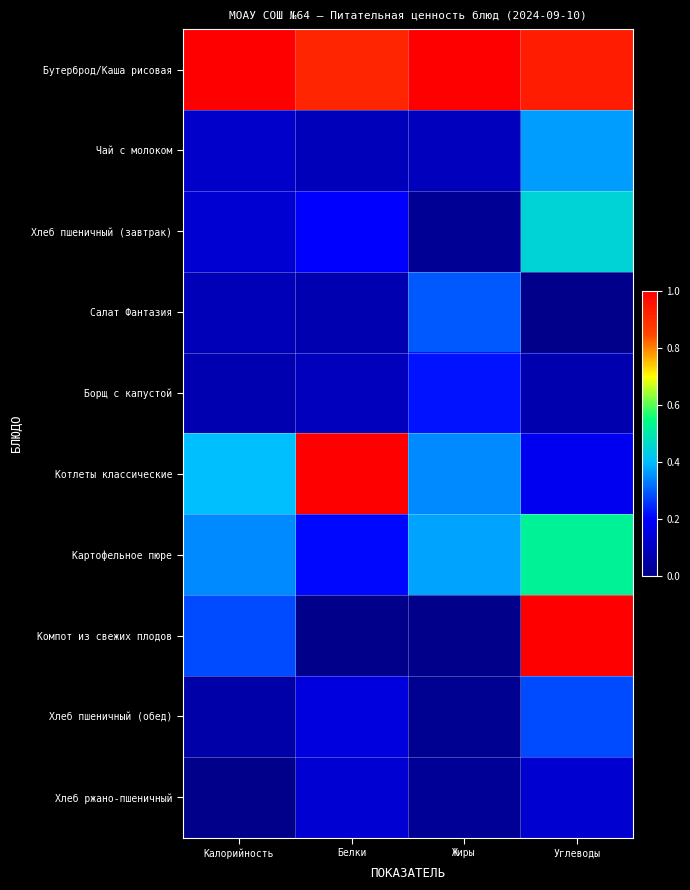

Reading right to left, list all the values displayed in this chart.

Бутерброд/Каша рисовая: Углеводы=0.9	Жиры=1.0	Белки=0.9	Калорийность=1.0
Чай с молоком: Углеводы=0.4	Жиры=0.1	Белки=0.1	Калорийность=0.1
Хлеб пшеничный (завтрак): Углеводы=0.4	Жиры=0.0	Белки=0.2	Калорийность=0.1
Салат Фантазия: Углеводы=0.0	Жиры=0.3	Белки=0.1	Калорийность=0.1
Борщ с капустой: Углеводы=0.1	Жиры=0.2	Белки=0.1	Калорийность=0.1
Котлеты классические: Углеводы=0.2	Жиры=0.3	Белки=1.0	Калорийность=0.4
Картофельное пюре: Углеводы=0.5	Жиры=0.4	Белки=0.2	Калорийность=0.3
Компот из свежих плодов: Углеводы=1.0	Жиры=0.0	Белки=0.0	Калорийность=0.3
Хлеб пшеничный (обед): Углеводы=0.3	Жиры=0.0	Белки=0.1	Калорийность=0.1
Хлеб ржано-пшеничный: Углеводы=0.1	Жиры=0.0	Белки=0.1	Калорийность=0.0